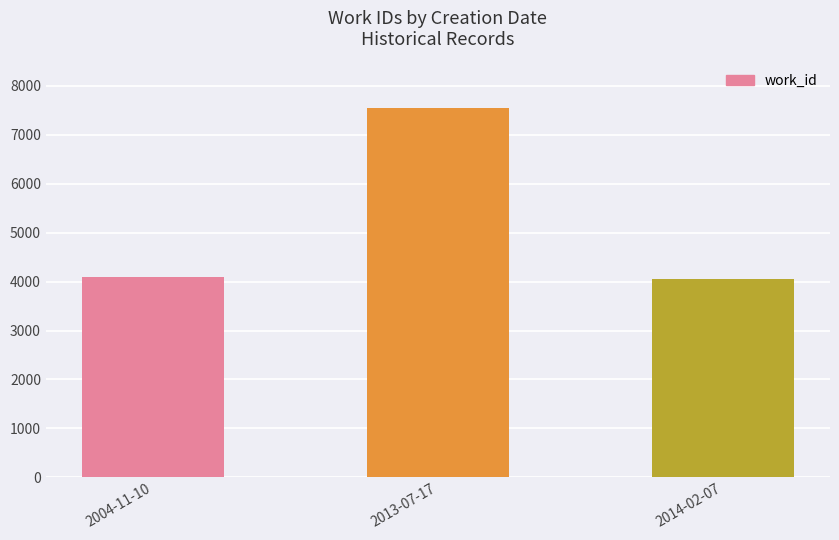

Are the bars horizontal?

No